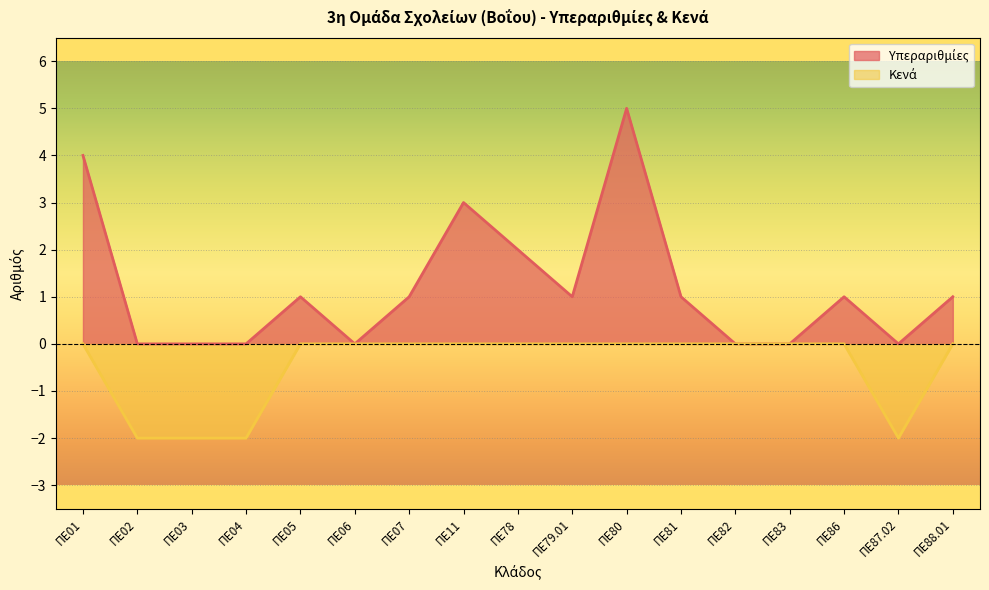

At which category is the sum across all series the highest?

ΠΕ80